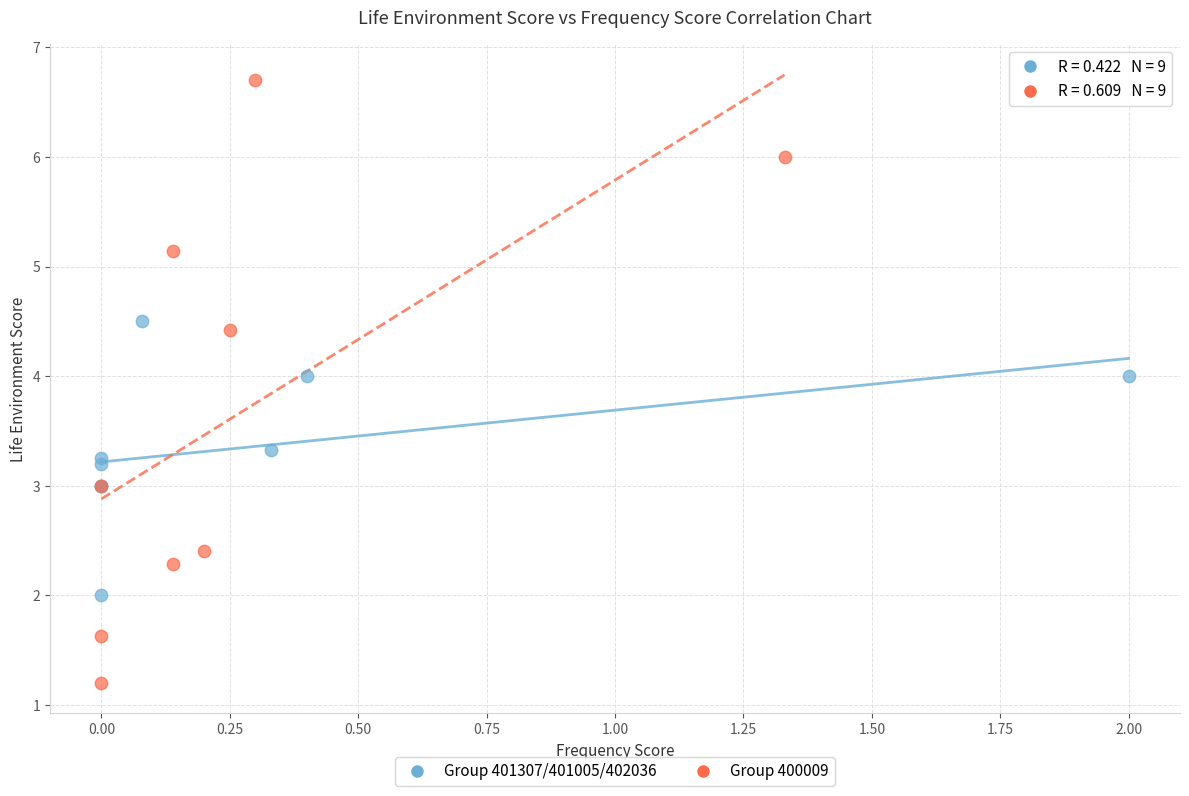

Which series has the largest Y range (max minus min)?

Group 400009